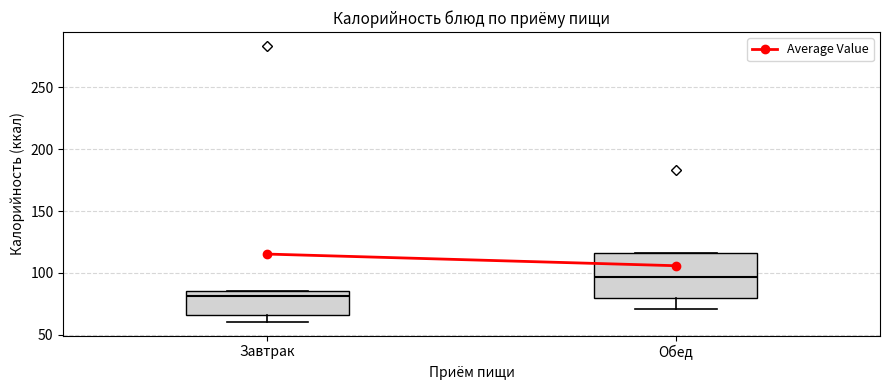

Comparing the boxes themselves (not the whiskers), which one is the tallest?

Обед